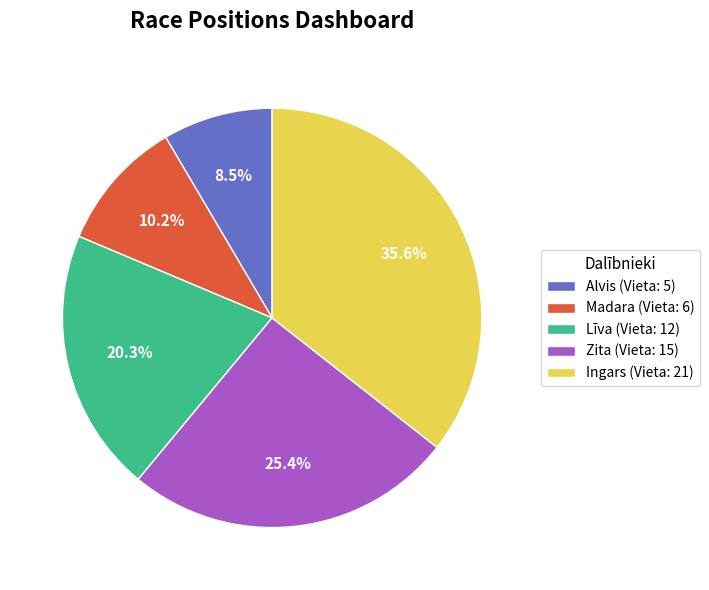

Does any single category account for the majority?

No